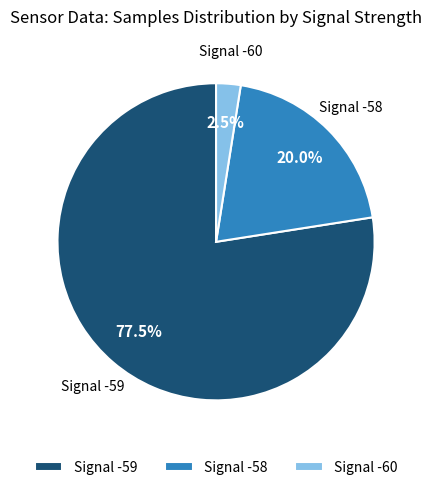

Does any single category account for the majority?

Yes